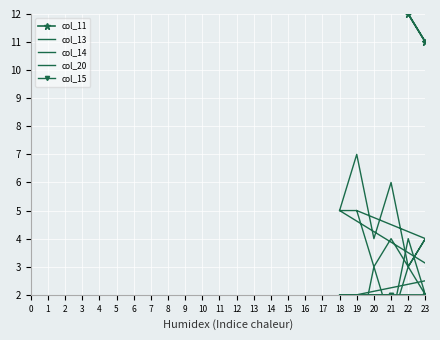

The col_20 series shows 3 at 19. True or false?

False